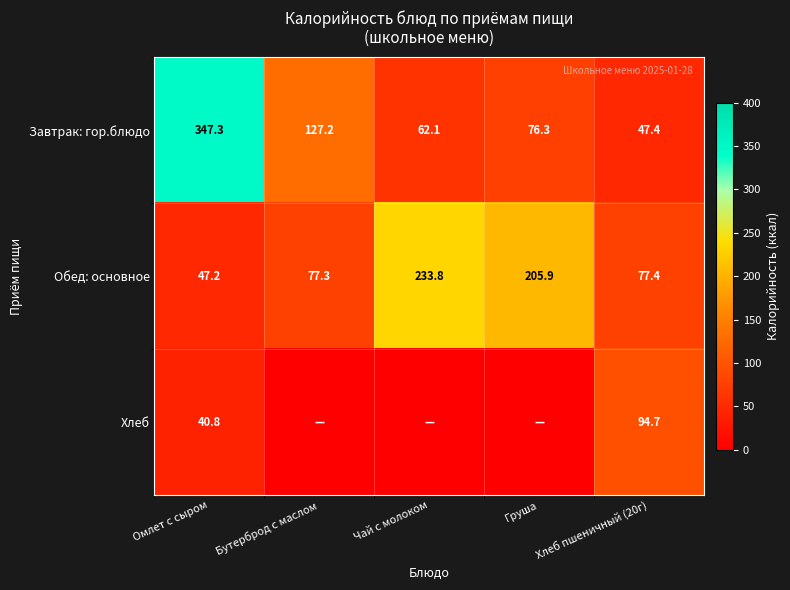

What is the sum of the Завтрак: гор.блюдо values at Омлет с сыром and Чай с молоком?

409.4